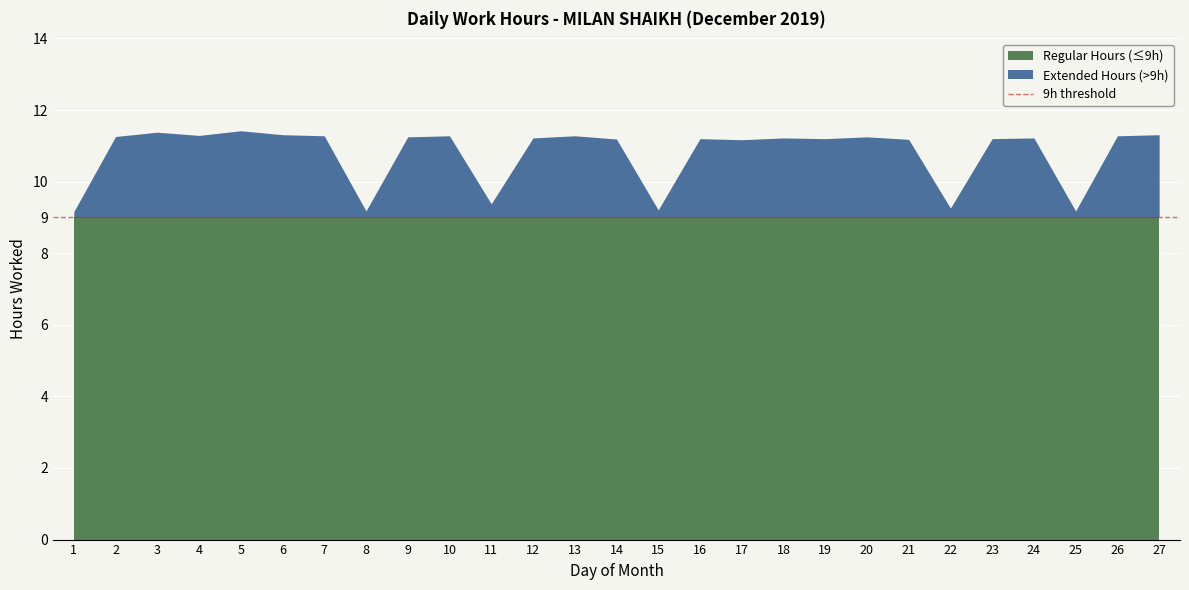

How many interior local valleys (lower than both neighbors) does the data have?

8